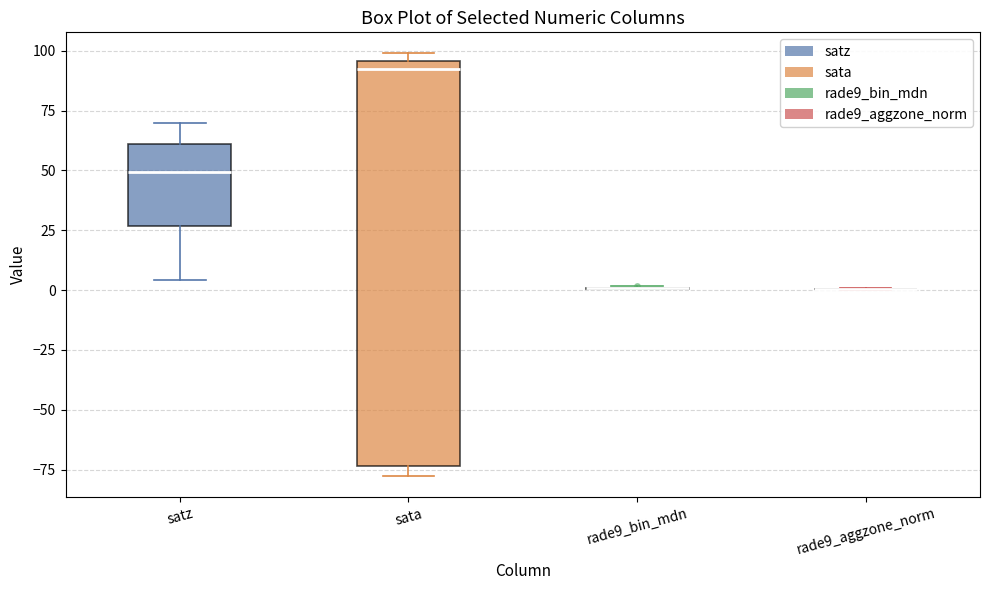

Comparing the boxes themselves (not the whiskers), which one is the tallest?

sata